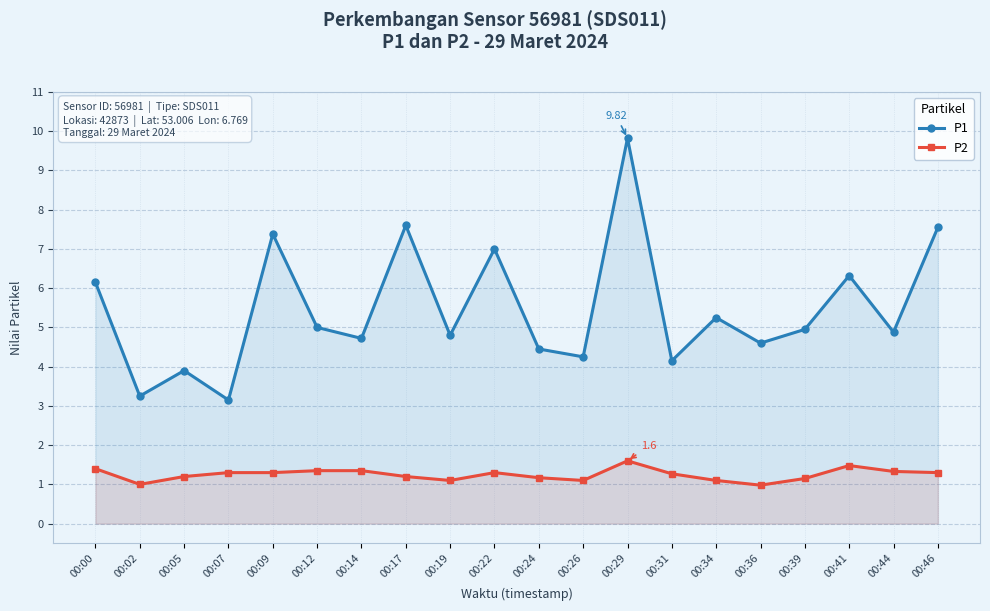

The P1 series shows 3.9 at 00:05. True or false?

True